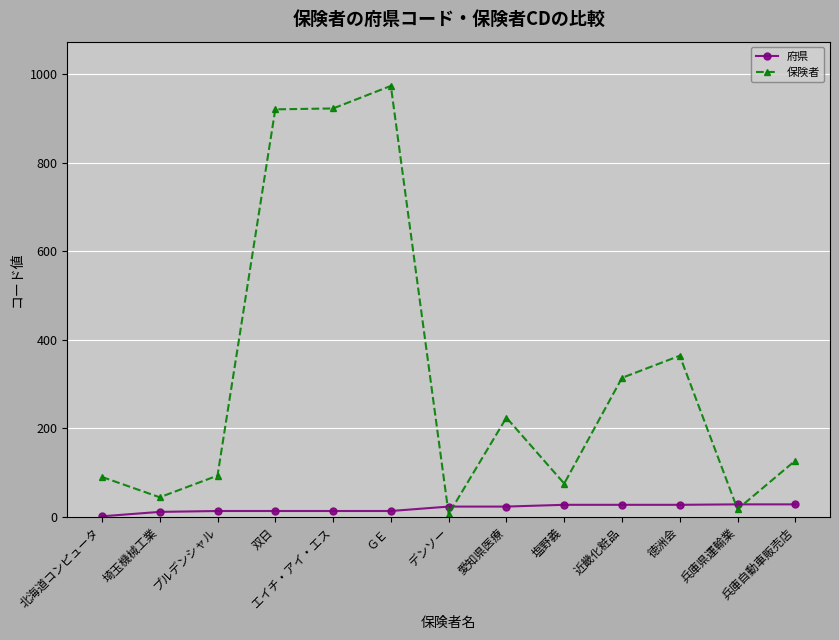

At which category is the sum across all series the highest?

ＧＥ